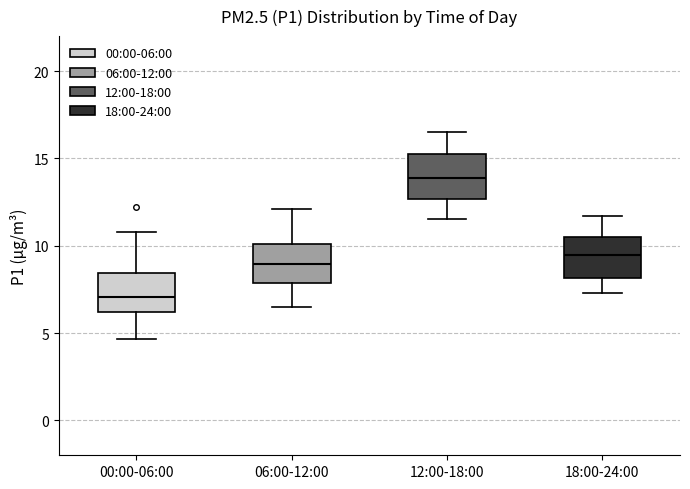

Reading left to right, transcribe this box plot: for each box, give where its median line is, the range the box spans, and where its two whiskers end, as read against the y-axis. The values are not printed on the chart, so give them approximately, as read against the axis.

00:00-06:00: median 7.0, box 6.0 to 8.5, whiskers 4.5 to 11.0
06:00-12:00: median 9.0, box 8.0 to 10.0, whiskers 6.5 to 12.0
12:00-18:00: median 14.0, box 12.5 to 15.0, whiskers 11.5 to 16.5
18:00-24:00: median 9.5, box 8.0 to 10.5, whiskers 7.5 to 11.5